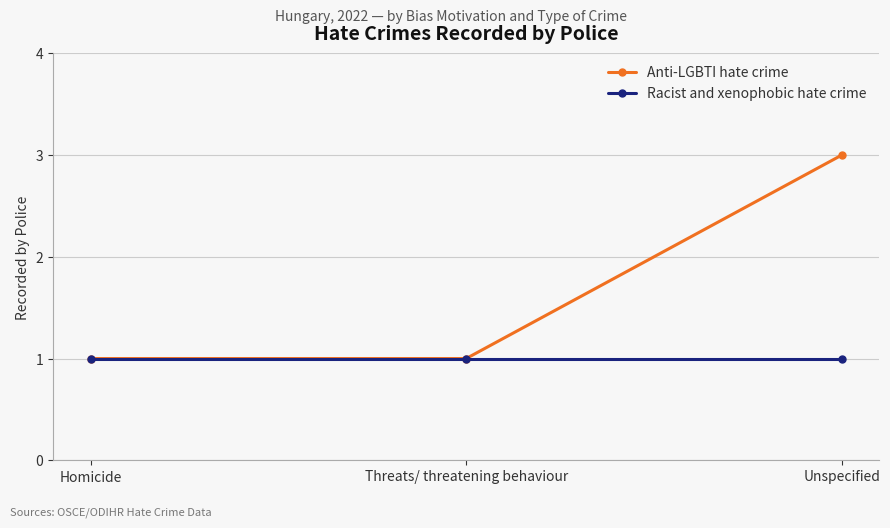

Reading left to right, what are all the values shown in this chart?

Anti-LGBTI hate crime: 1	1	3
Racist and xenophobic hate crime: 1	1	1